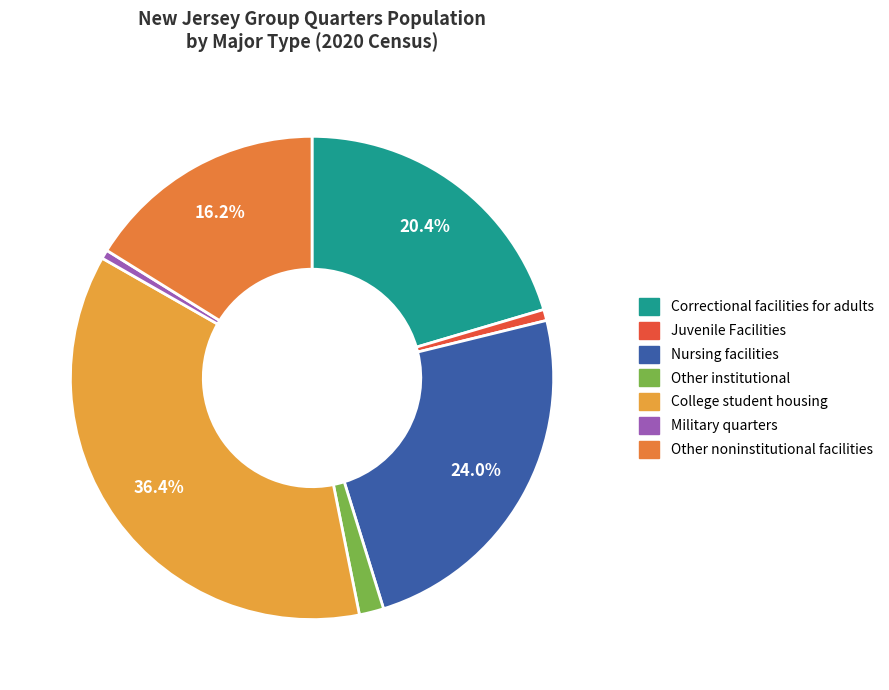

Count the number of slices in the pie.

7